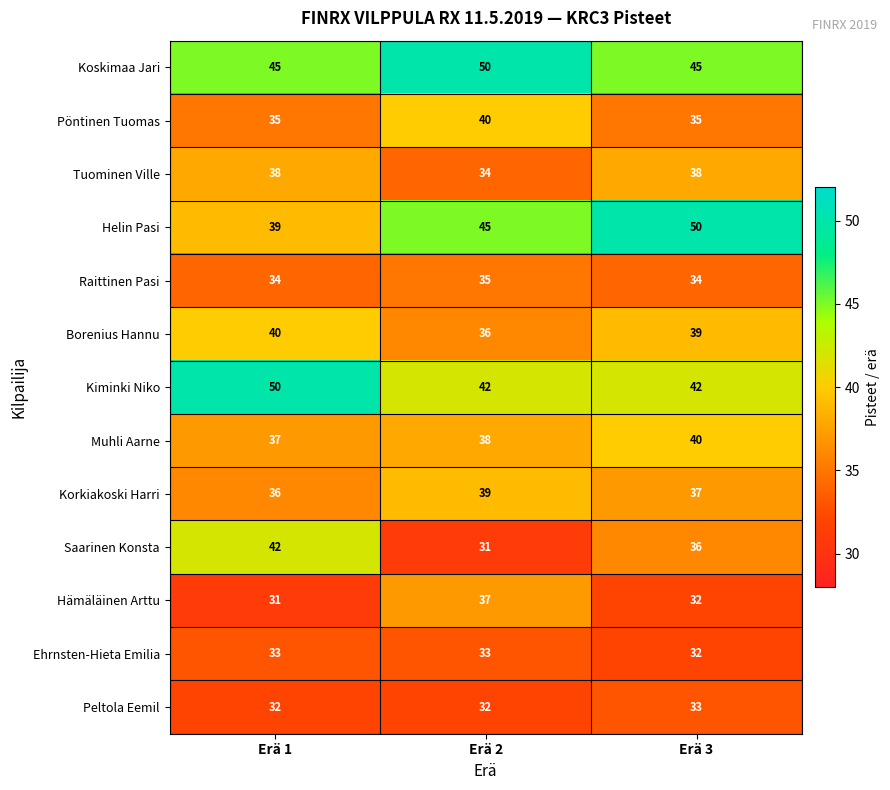

Count the number of data series in this chart.

13